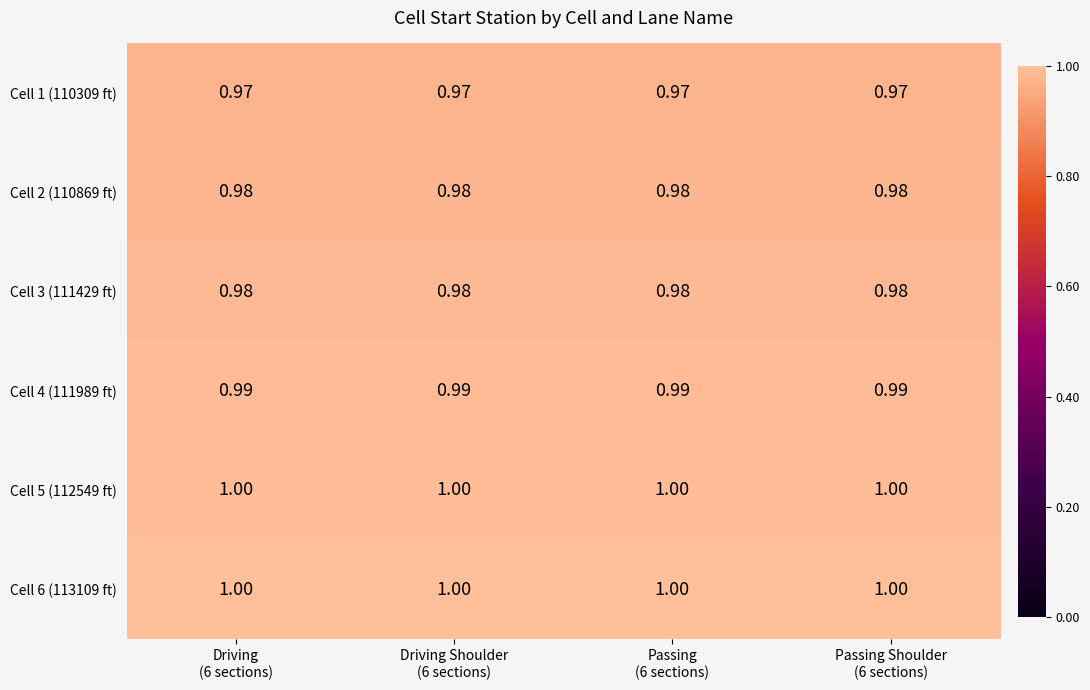

How many categories are shown in the chart?

4